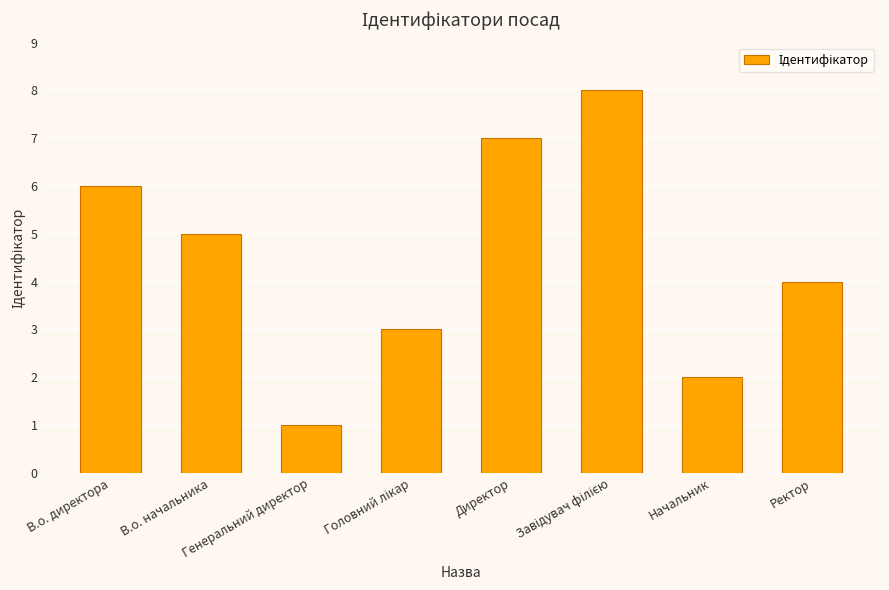

What is the difference between the second highest and second lowest values?

5